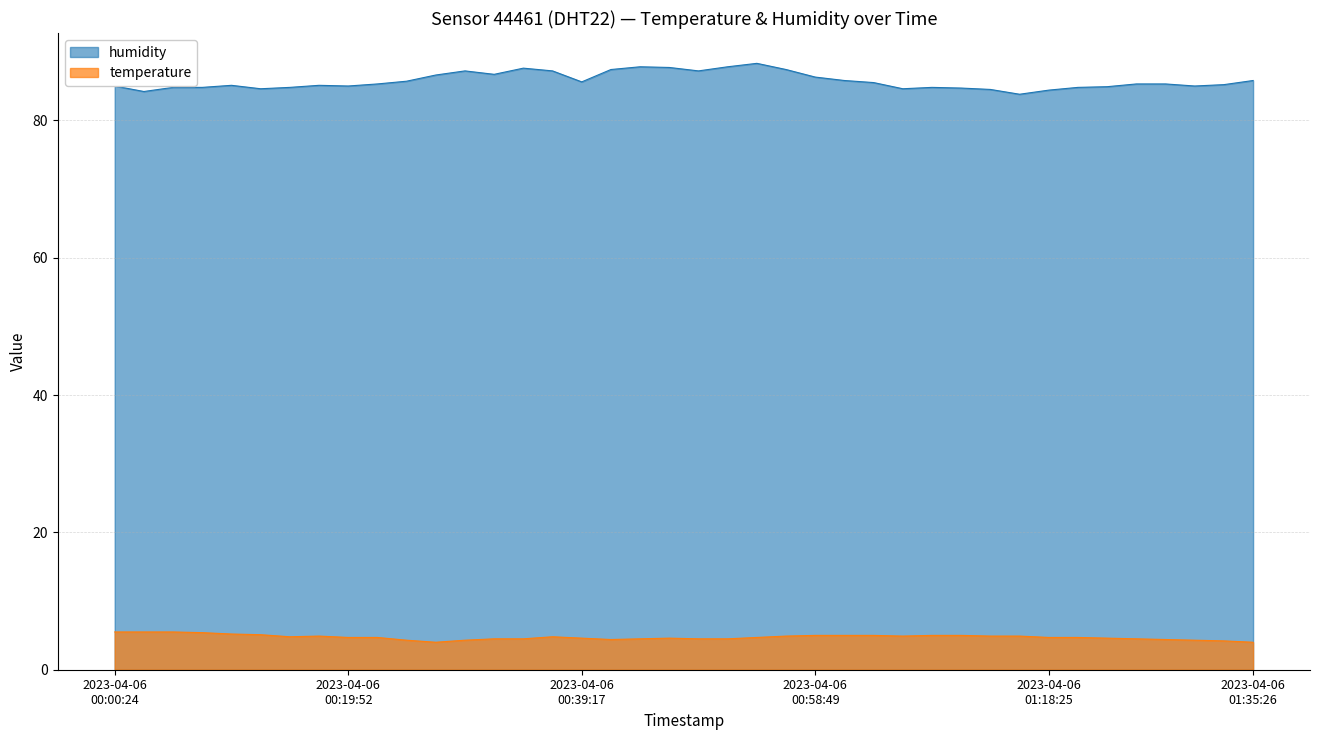

What are all the series names shown in the legend?

humidity, temperature